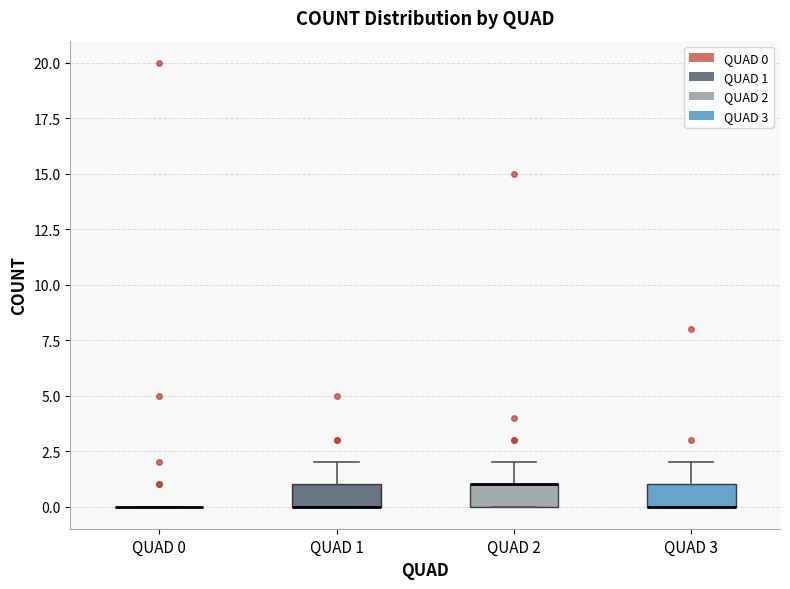

Where is the upper edge of the box for QUAD 3 on the y-axis? The values are not printed on the chart, so give them approximately, as read against the axis.

1